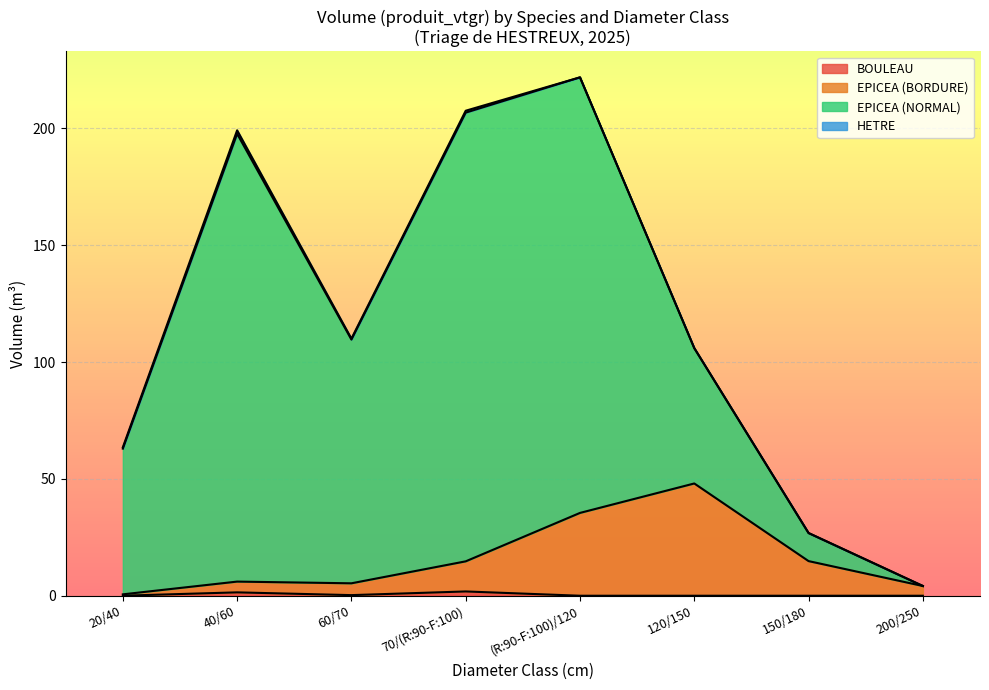

Count the number of data series in this chart.

4